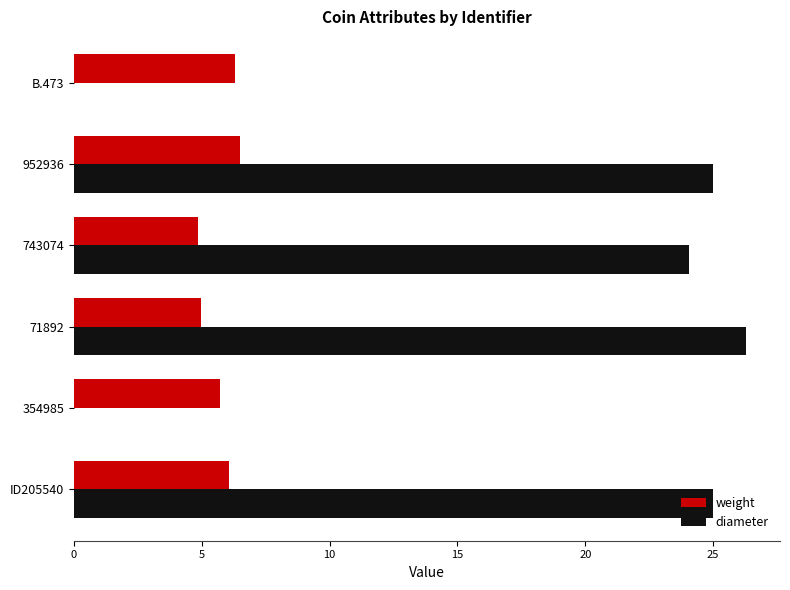

What is the highest value of the weight series?

6.5